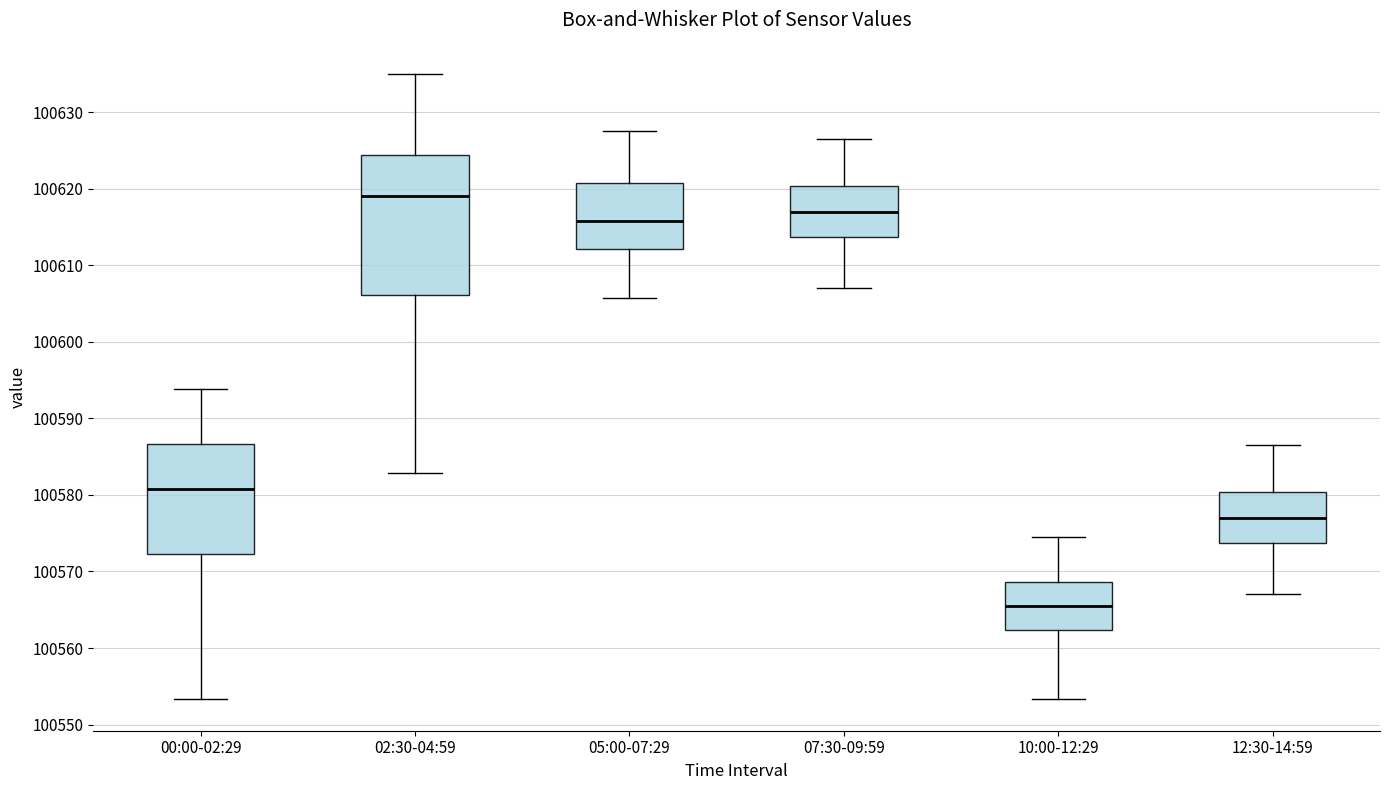

Reading left to right, transcribe this box plot: for each box, give where its median line is, the range the box spans, and where its two whiskers end, as read against the y-axis. The values are not printed on the chart, so give them approximately, as read against the axis.

00:00-02:29: median 100581, box 100572 to 100587, whiskers 100553 to 100594
02:30-04:59: median 100619, box 100606 to 100624, whiskers 100583 to 100635
05:00-07:29: median 100616, box 100612 to 100621, whiskers 100606 to 100628
07:30-09:59: median 100617, box 100614 to 100620, whiskers 100607 to 100627
10:00-12:29: median 100566, box 100562 to 100569, whiskers 100553 to 100575
12:30-14:59: median 100577, box 100574 to 100580, whiskers 100567 to 100587